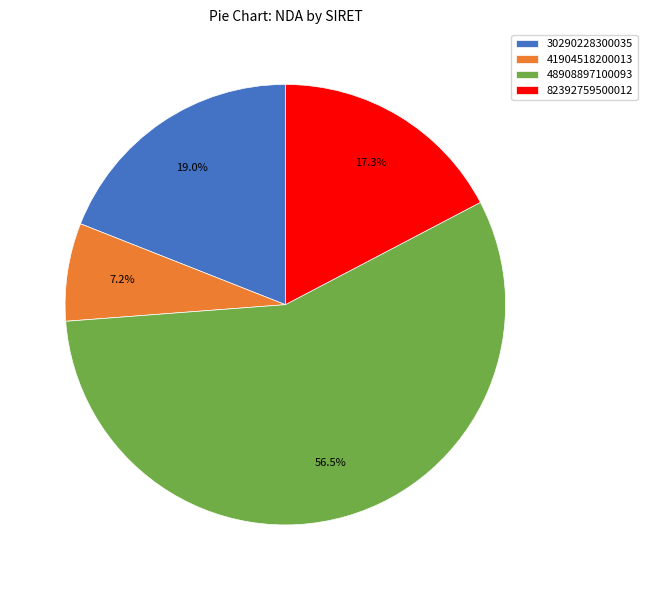

Which has a higher value, 48908897100093 or 41904518200013?

48908897100093